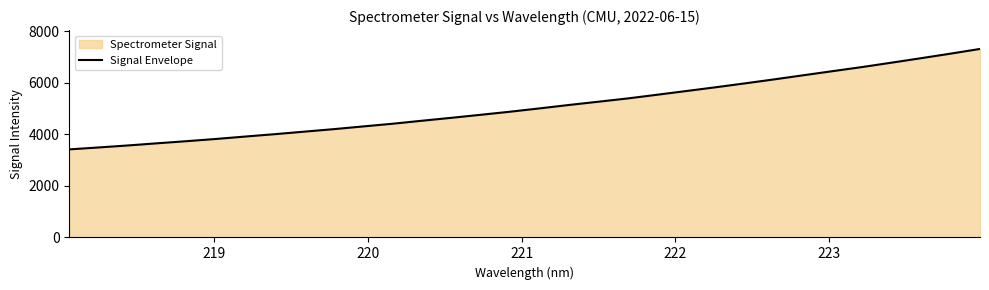

What is the difference between the maximum and minimum values?

3899.1